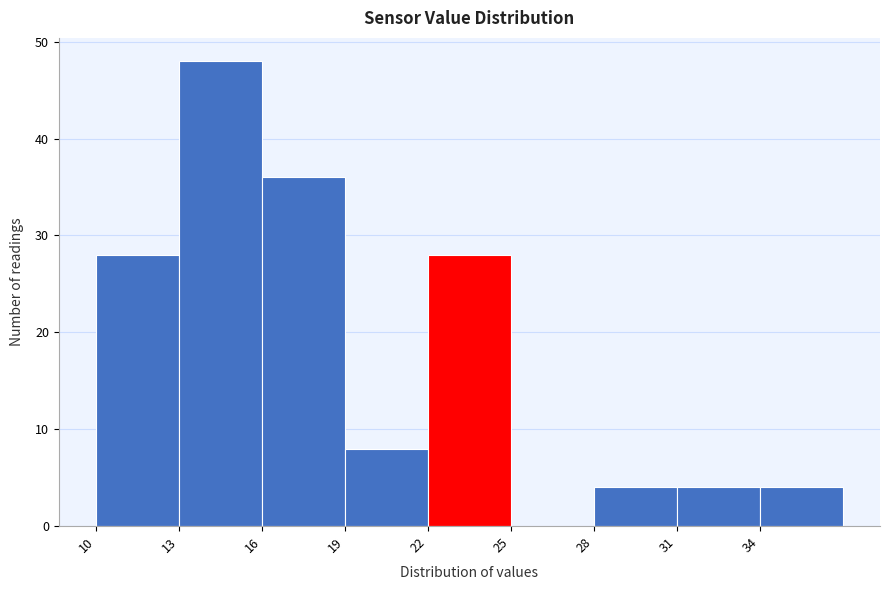

Reading left to right, transcribe this chart: for each bar, give the range it covers on the x-axis and its height. The values are not printed on the chart, so give them approximately, as read against the axis.

10 to 13: 28
13 to 16: 48
16 to 19: 36
19 to 22: 8
22 to 25: 28
25 to 28: 0
28 to 31: 4
31 to 34: 4
34 to 37: 4